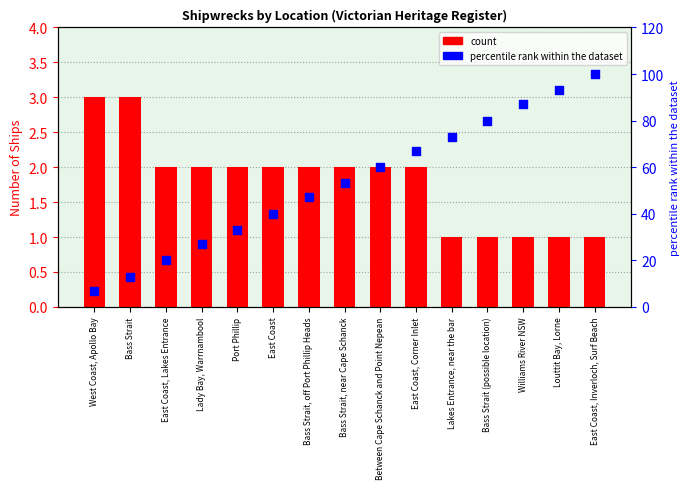

Which series has the largest Y range (max minus min)?

percentile rank